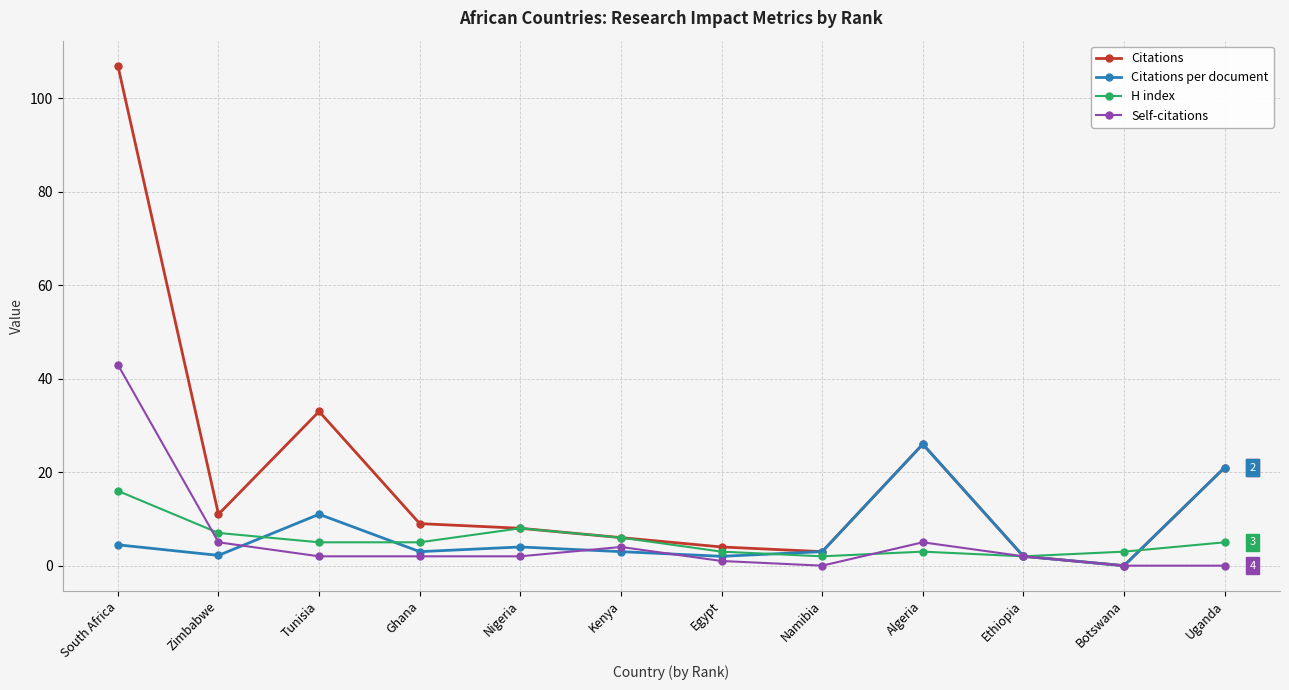

At which label does Citations reach its peak?

South Africa